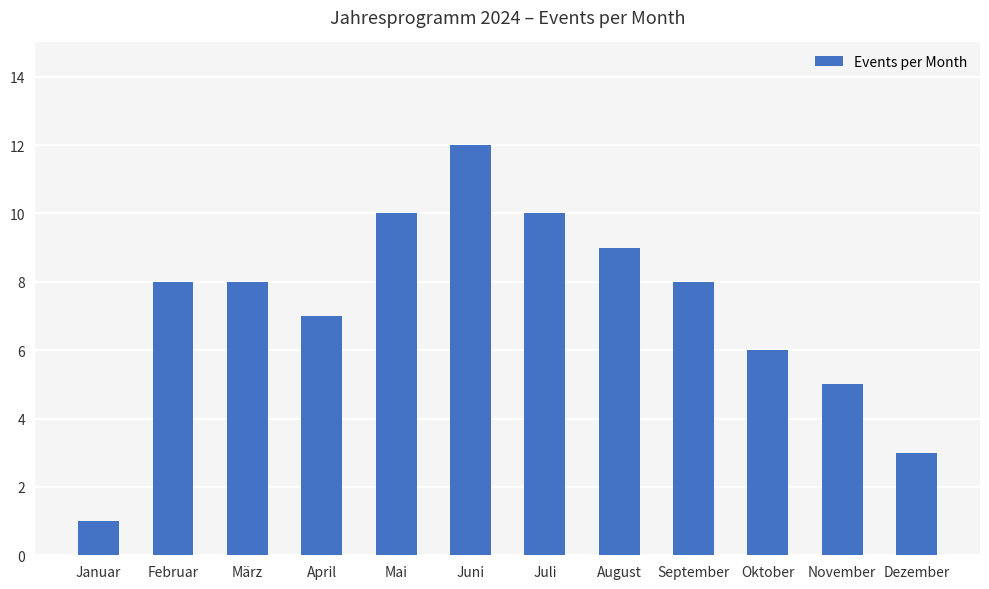

Reading right to left, list all the values displayed in this chart.

3	5	6	8	9	10	12	10	7	8	8	1